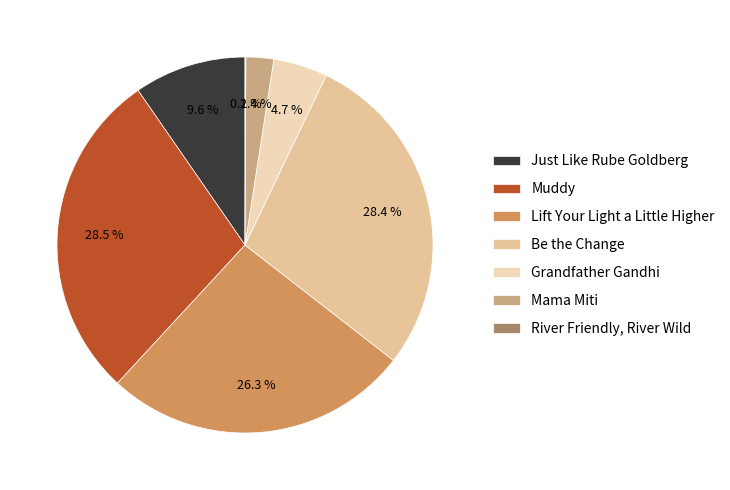

Which slice is the largest?

Muddy